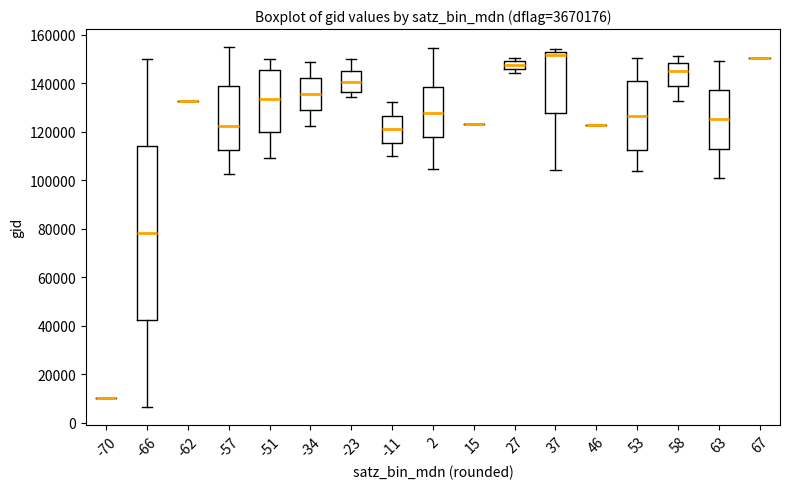

Where does the median line of the box at x = -66 sit on the y-axis? The values are not printed on the chart, so give them approximately, as read against the axis.

78000